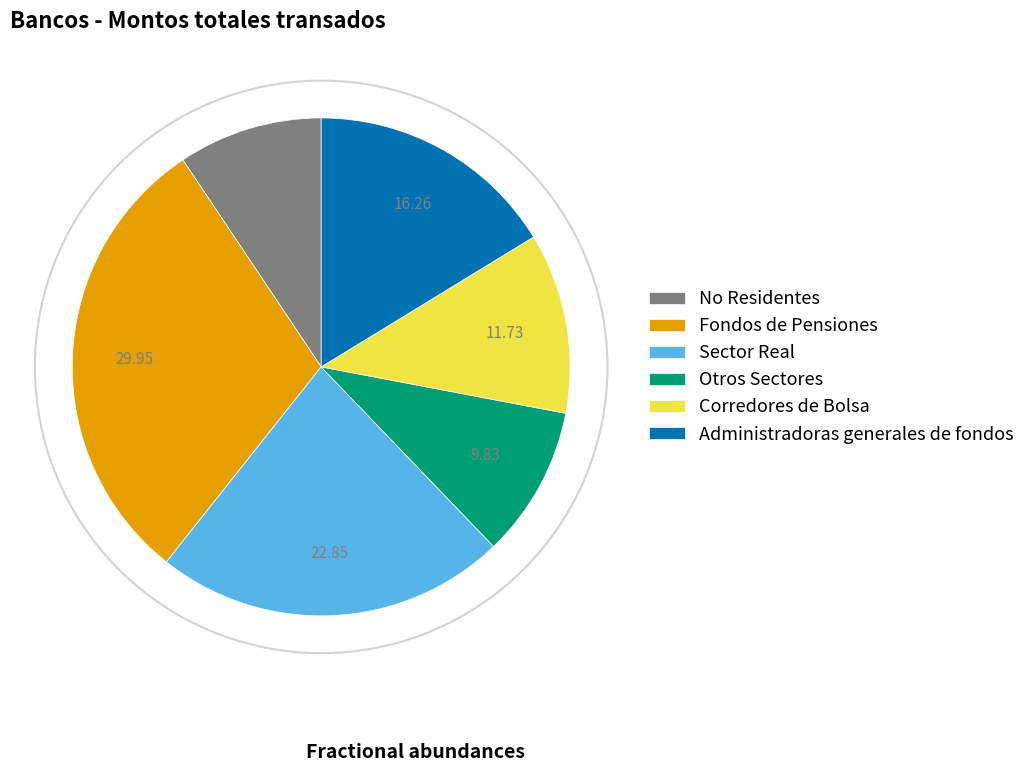

Count the number of slices in the pie.

6